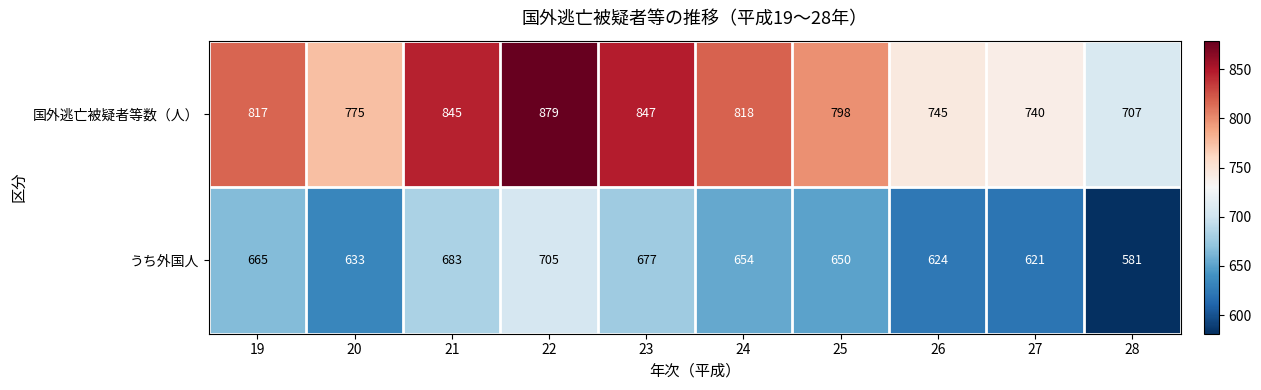

True or false: うち外国人 has a value of 217 at 20.

False